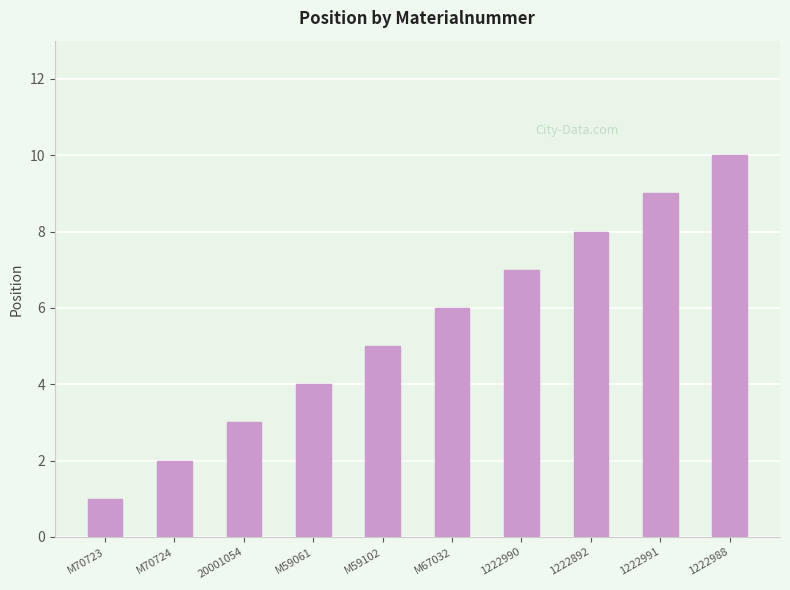

Rank the categories by value from highest to lowest.

1222988, 1222991, 1222892, 1222990, M67032, M59102, M59061, 20001054, M70724, M70723